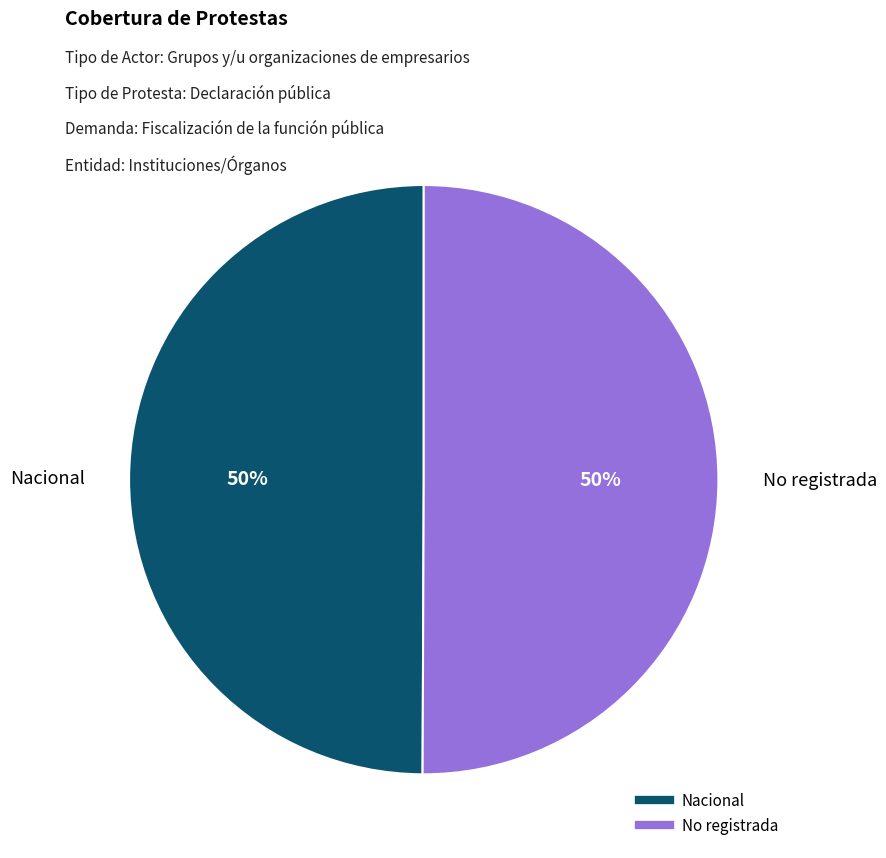

The Nacional slice represents 50% of the pie. True or false?

True